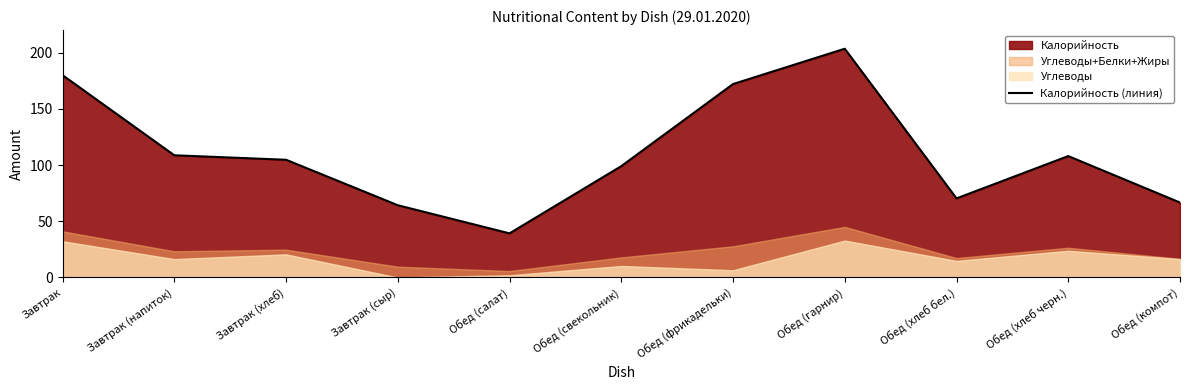

List the labels in order of value, largest first.

Обед (гарнир), Завтрак, Обед (фрикадельки), Завтрак (напиток), Обед (хлеб черн.), Завтрак (хлеб), Обед (свекольник), Обед (хлеб бел.), Обед (компот), Завтрак (сыр), Обед (салат)